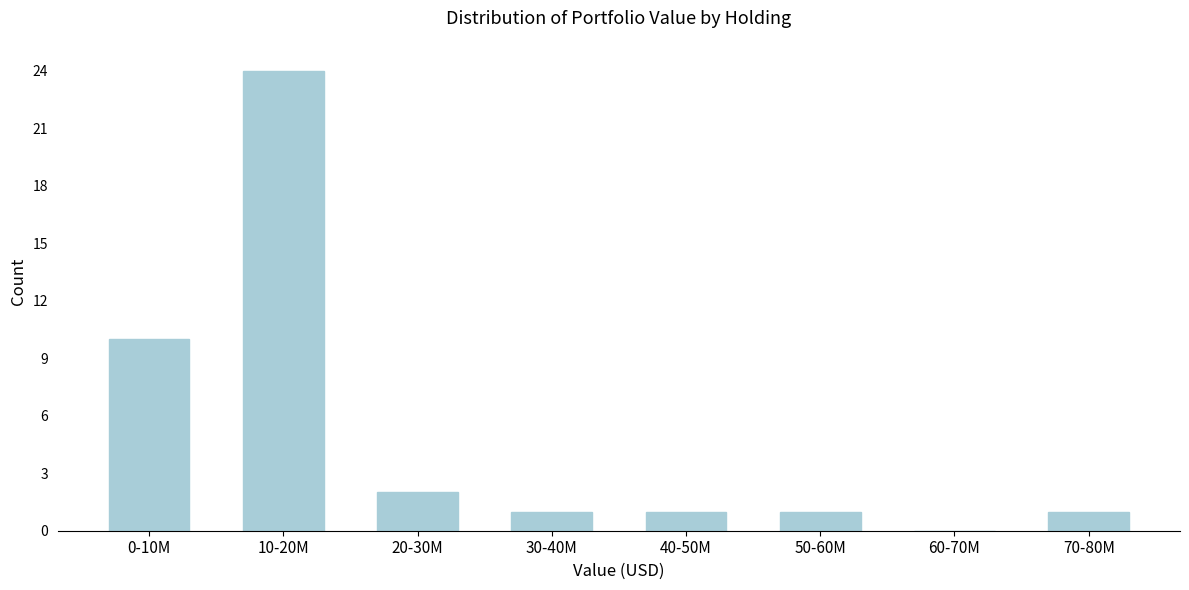

Reading left to right, extract all data points from this chart.

0-10M=10	10-20M=24	20-30M=2	30-40M=1	40-50M=1	50-60M=1	60-70M=0	70-80M=1